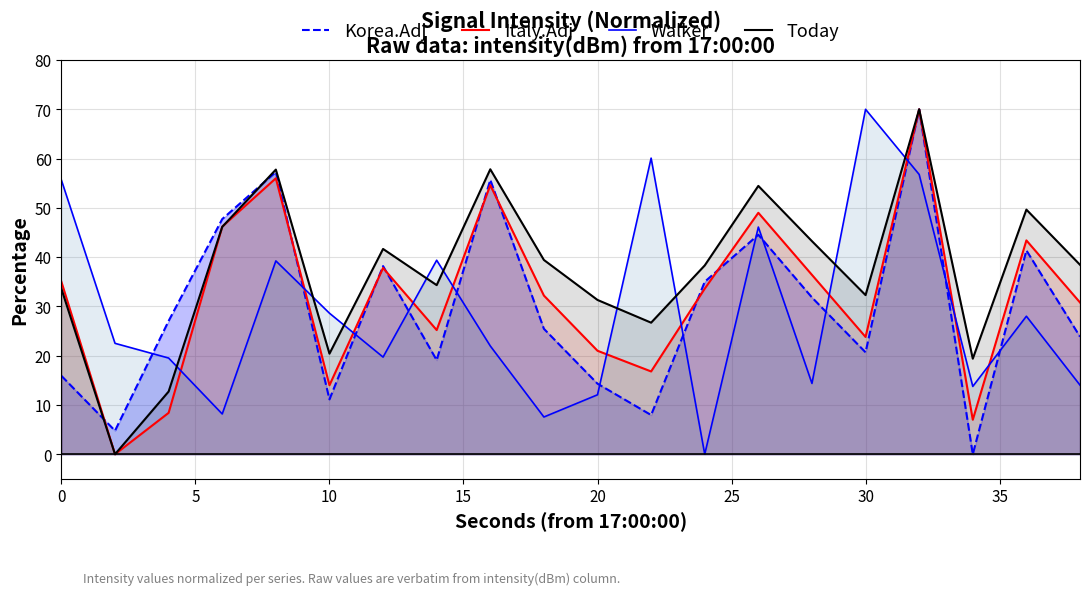

Is it true that Italy.Adj equals 49.8 at 0?

False